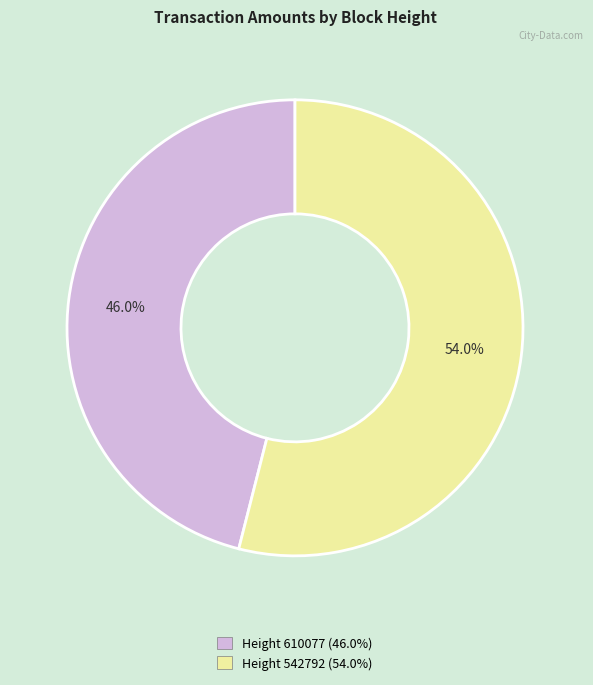

Which slice is the smallest?

Height 610077 (46.0%)